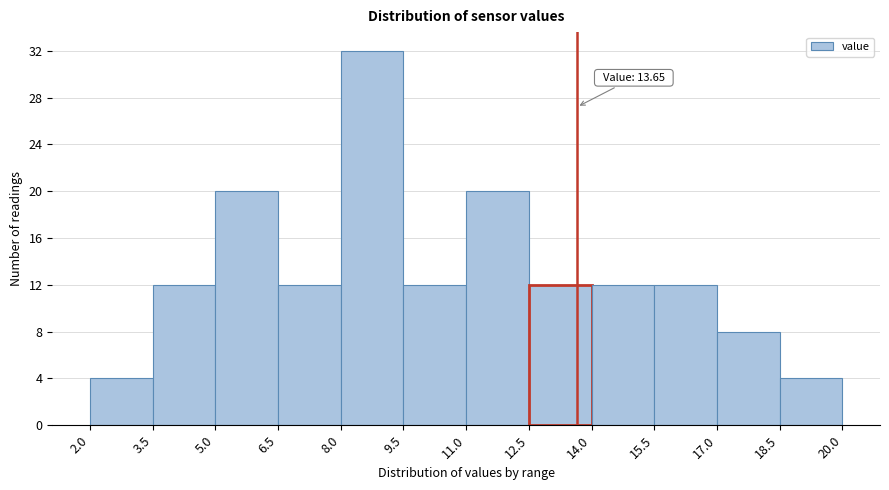

Which range on the x-axis has the tallest bar?

8.0 to 9.5